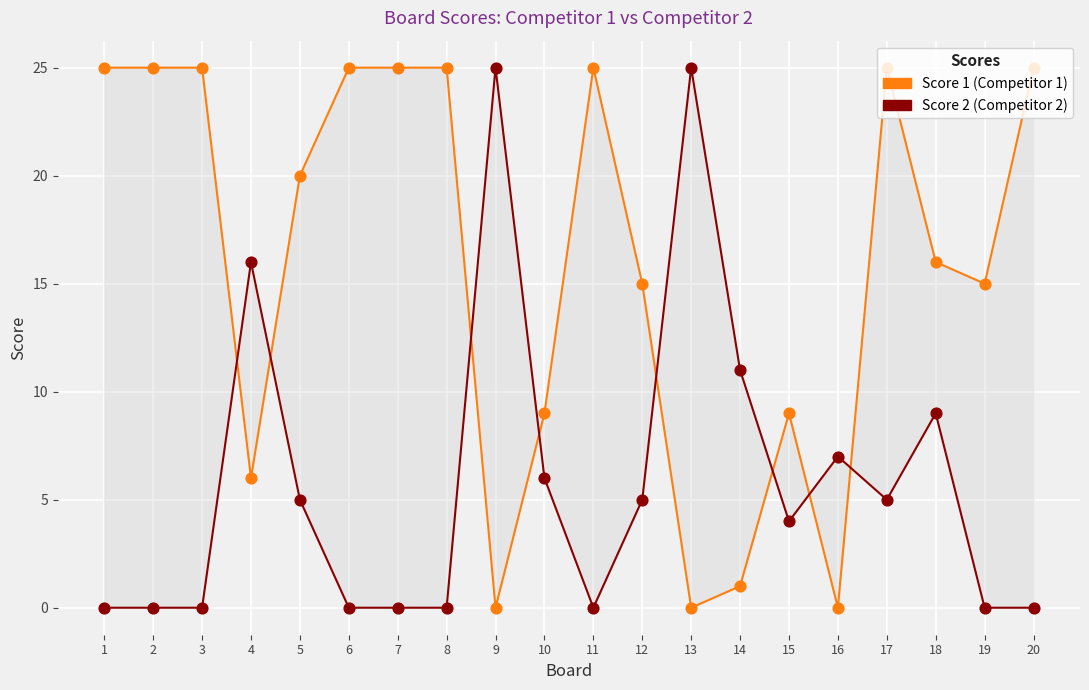

At how many categories does at least one series exceed 10?

17